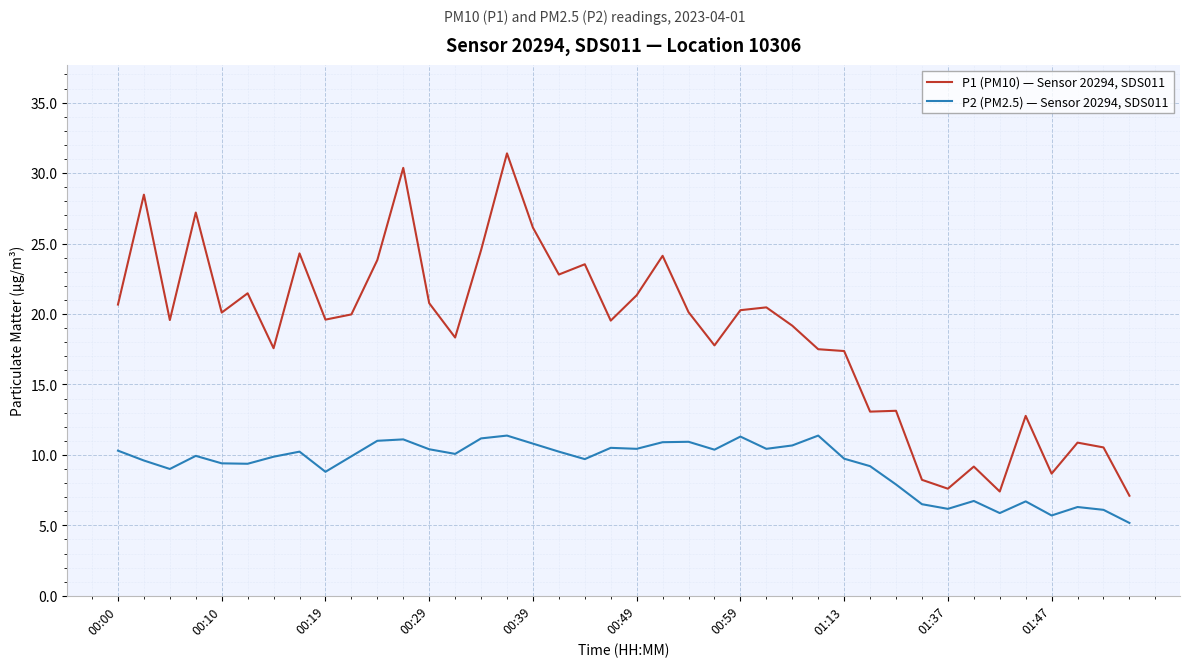

What is the difference between the maximum and minimum values in the P2 (PM2.5) — Sensor 20294, SDS011 series?

6.2